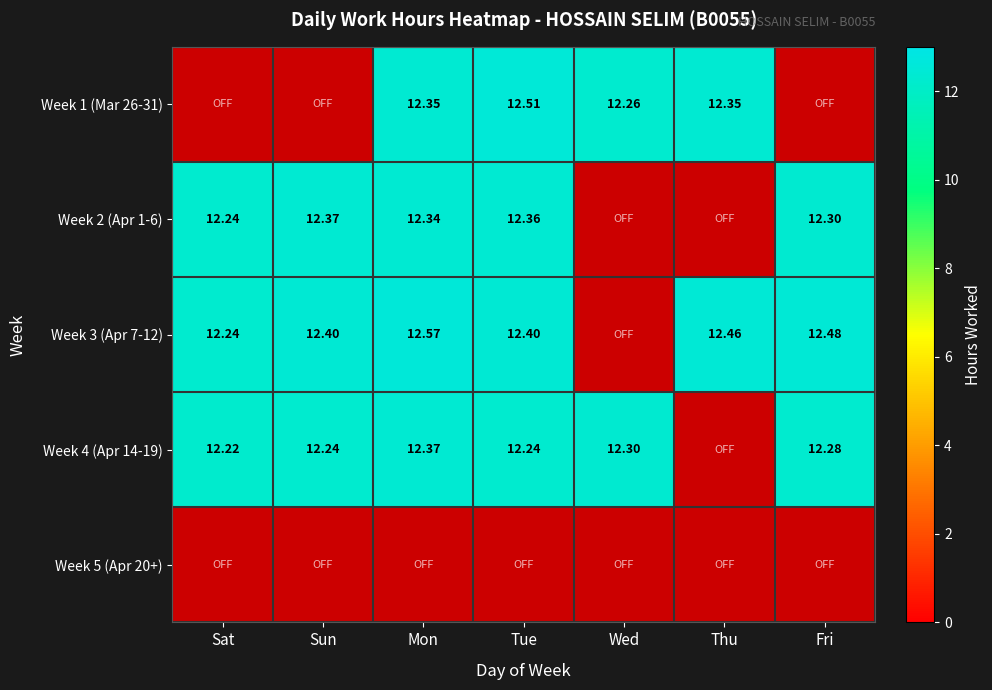

The value of Week 1 (Mar 26-31) at Mon is 16.8. True or false?

False